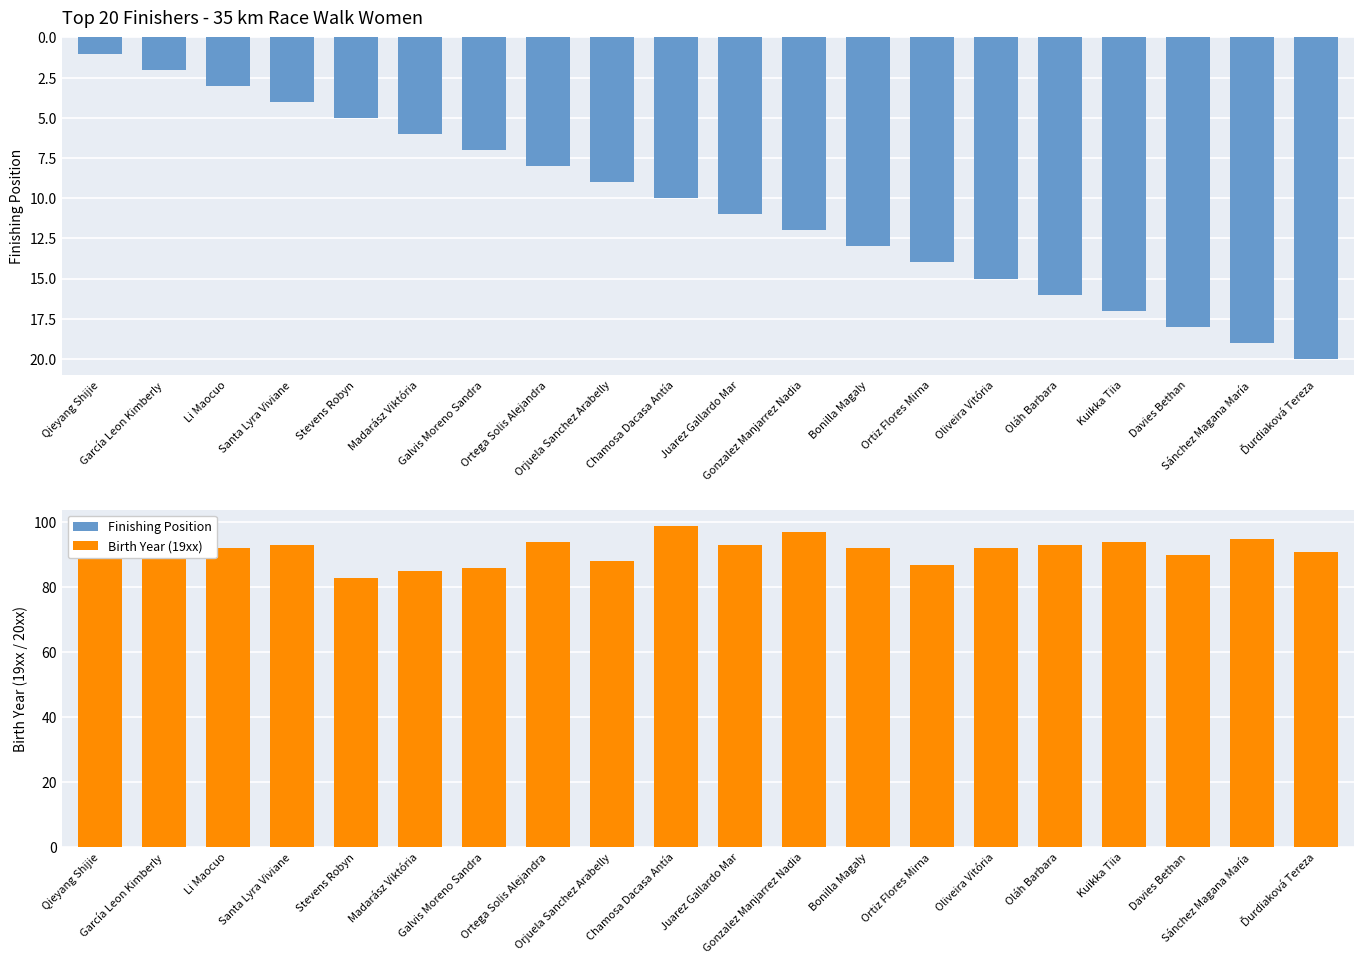

What are all the series names shown in the legend?

Finishing Position, Birth Year (19xx)